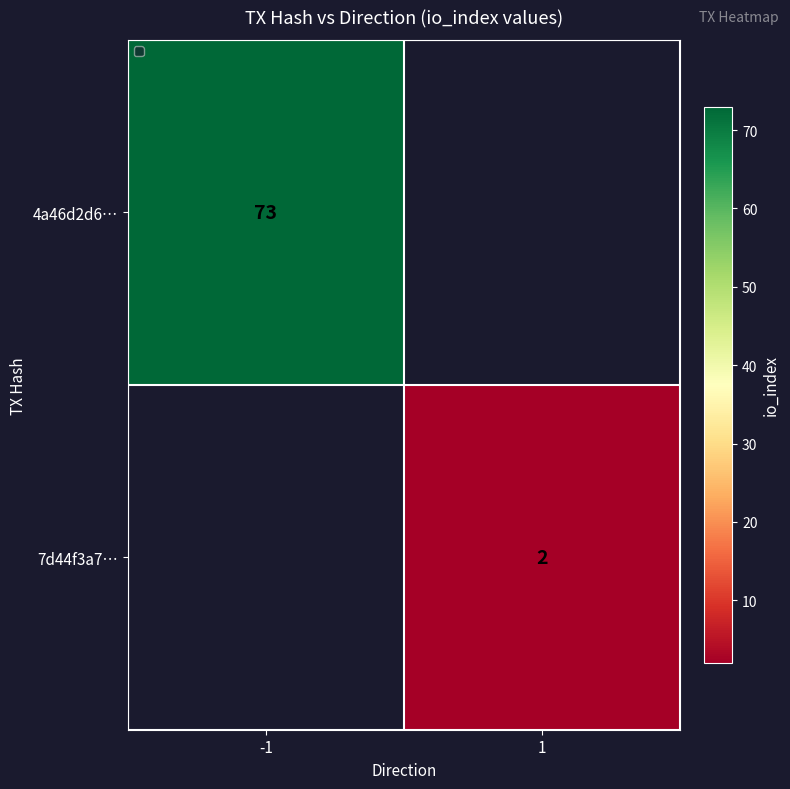

True or false: 7d44f3a7… has a value of 2 at 1.

True